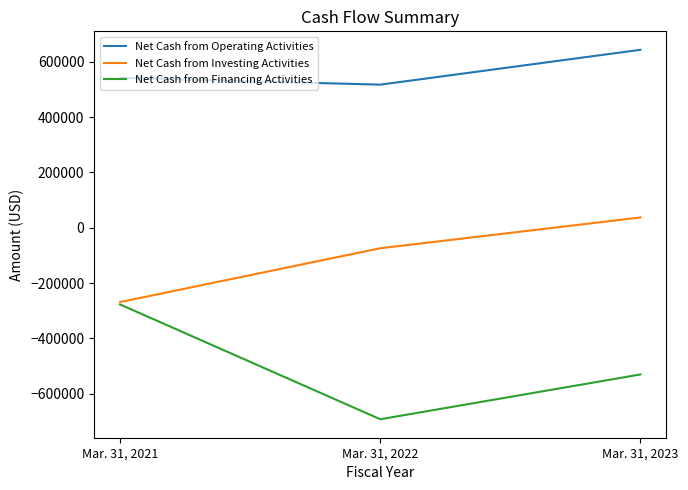

What is the total value across all series at Mar. 31, 2023?

149872